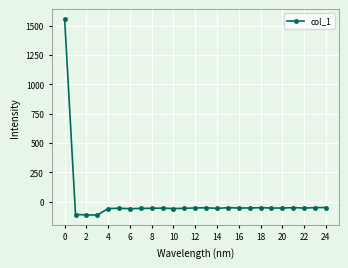

How many values are below -53?

13